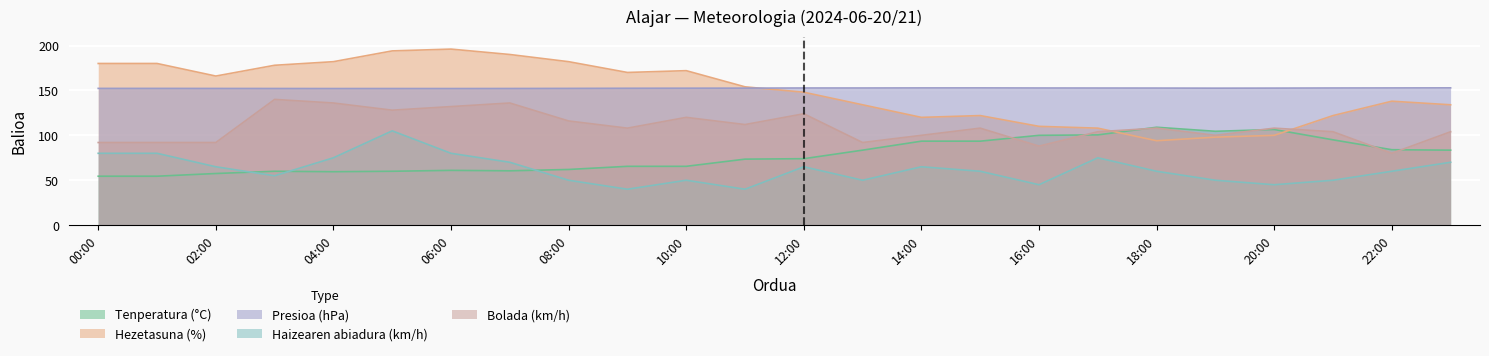

What is the minimum value for Bolada (km/h)?

80.0